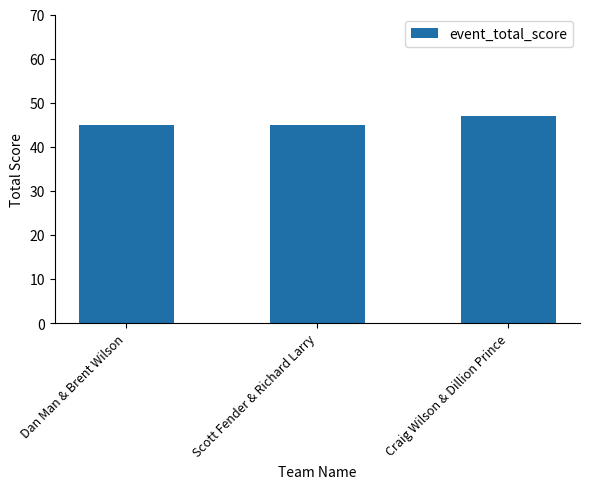

Reading left to right, list all the values displayed in this chart.

45	45	47